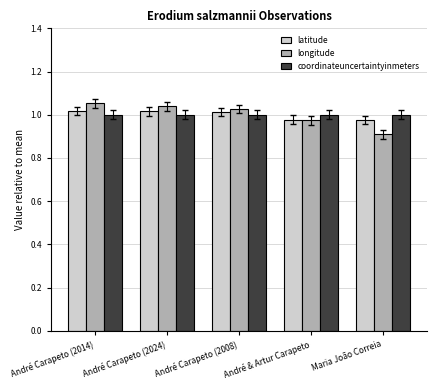

Between André Carapeto (2008) and Maria João Correia, which series saw the biggest shift?

longitude